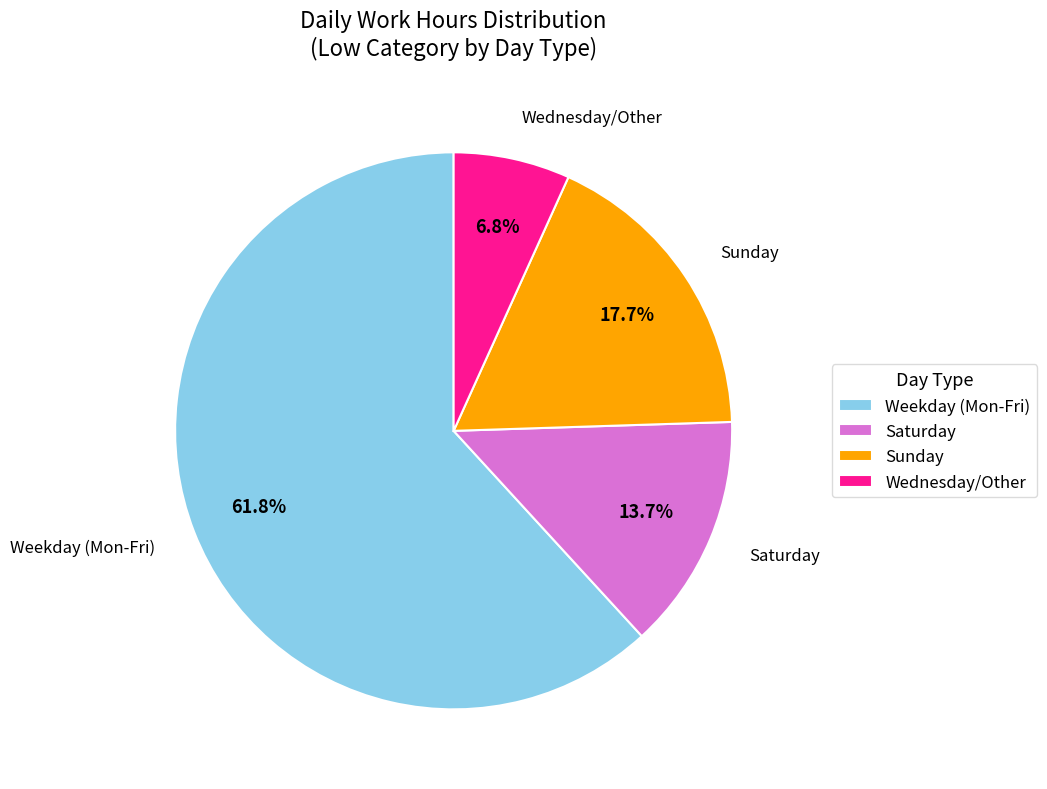

What is the total percentage of Saturday and Wednesday/Other?

20.5%